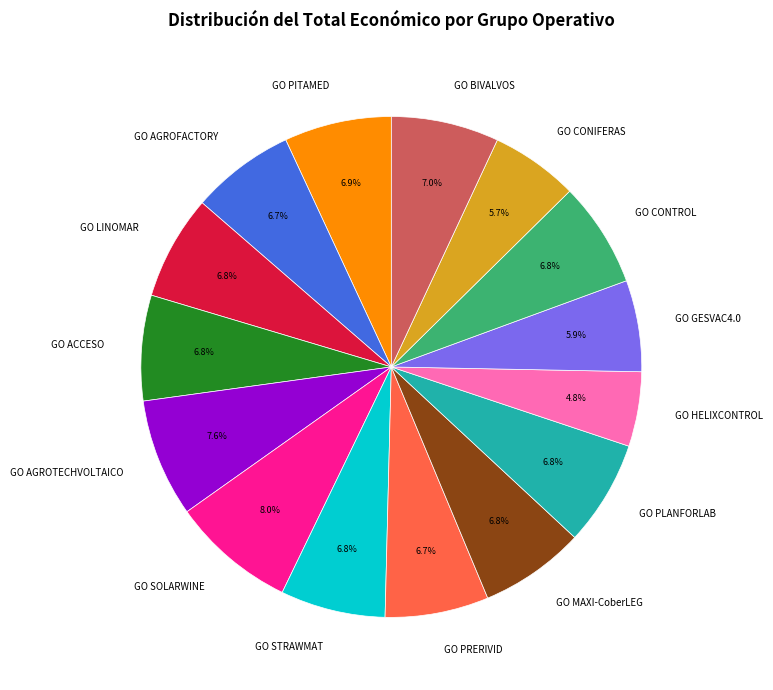

What portion of the pie excludes GO STRAWMAT?

93.2%